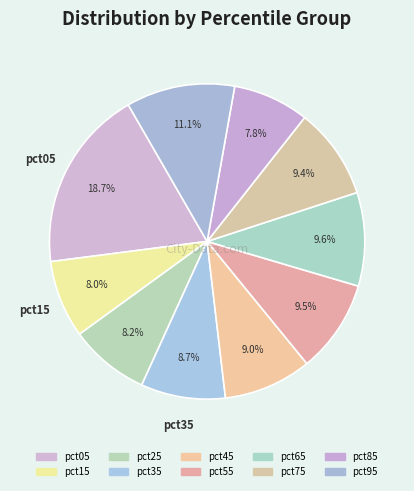

What is the largest slice in the pie chart?

pct05